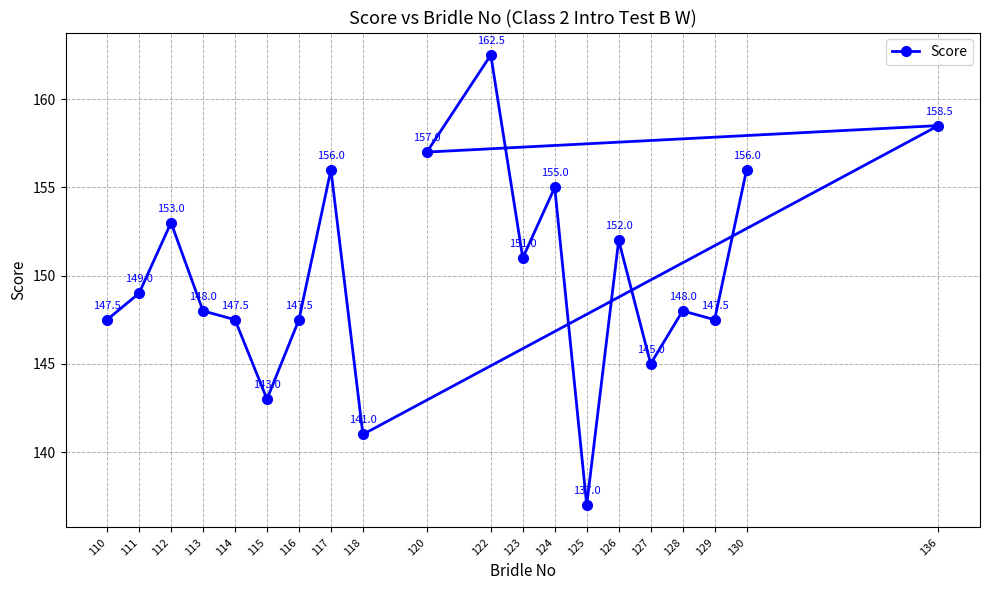

What is the maximum value shown in the chart?

162.5